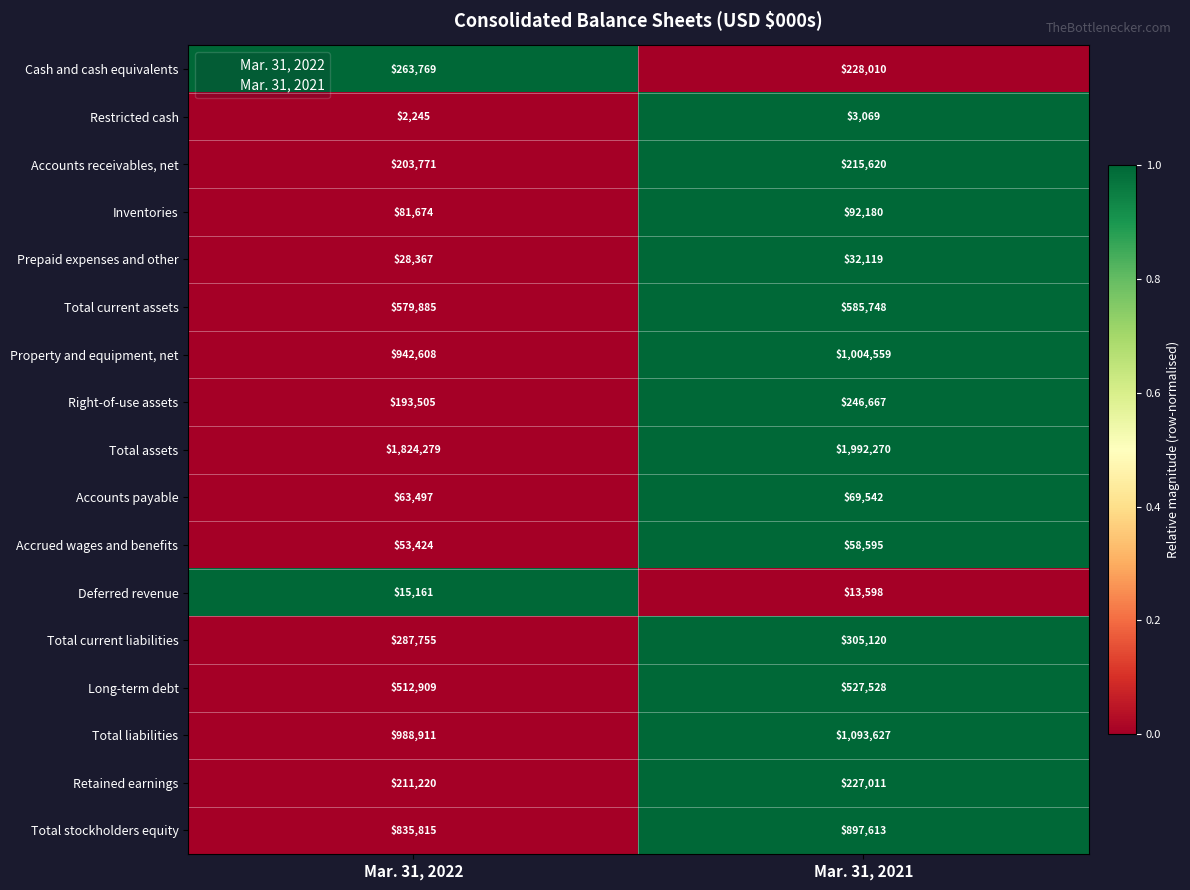

What is the average value of the Restricted cash series?

2657